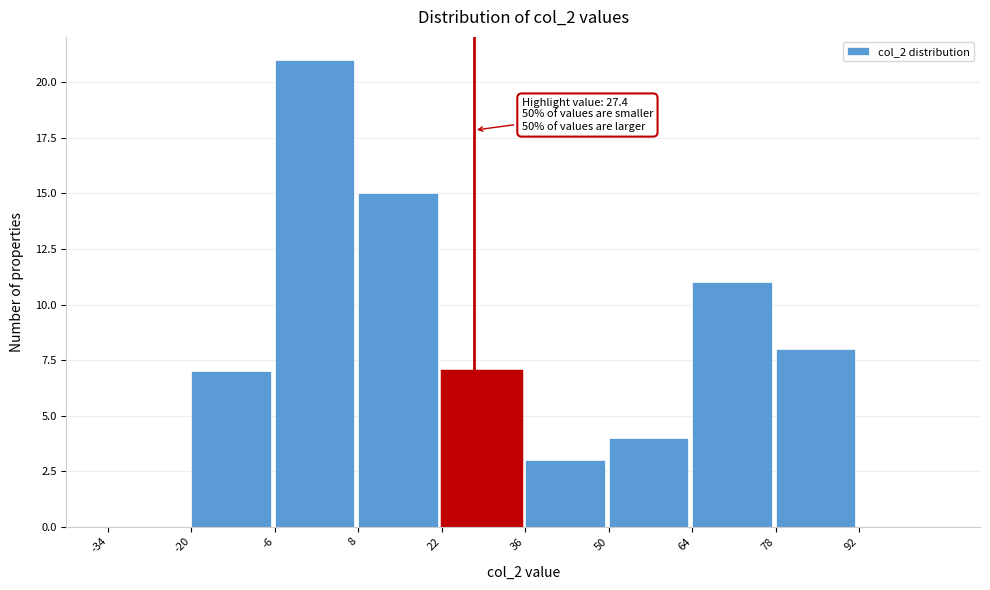

Which range on the x-axis has the tallest bar?

-6 to 8